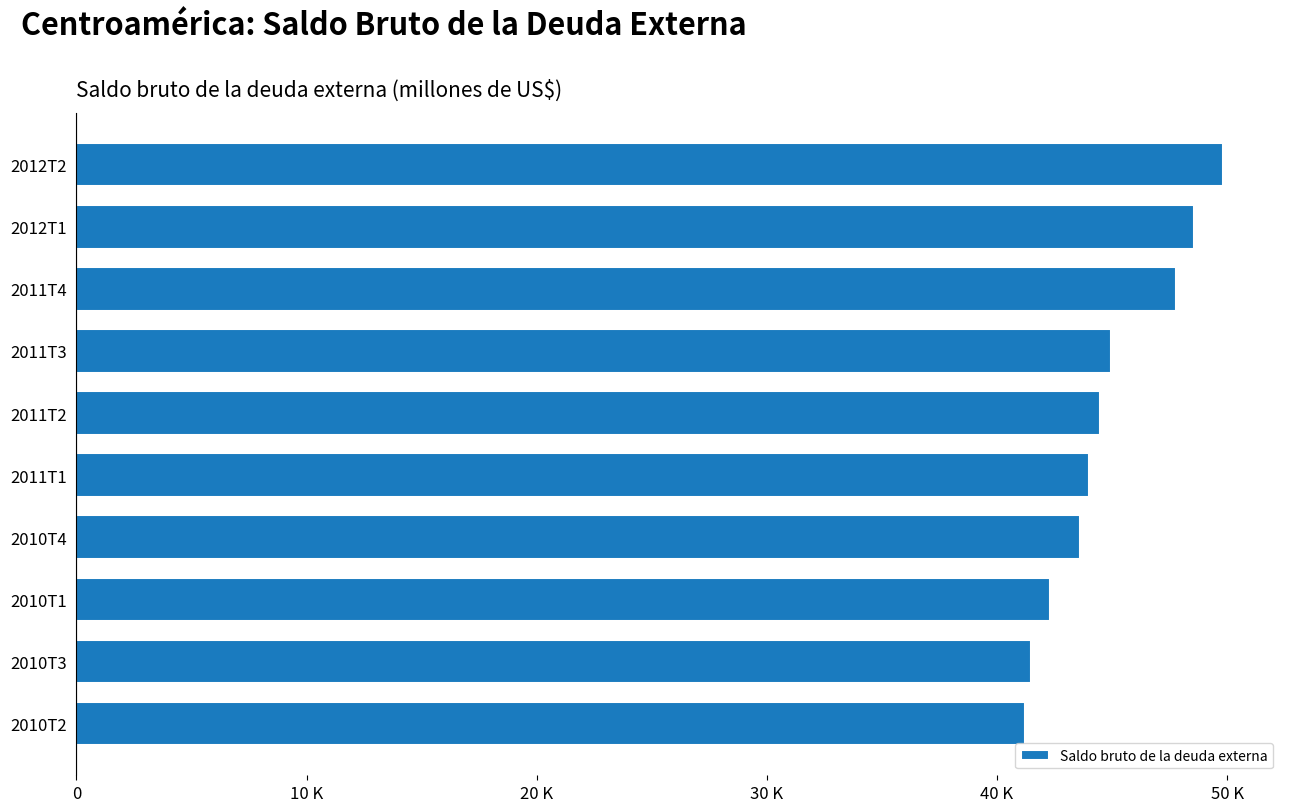

What is the smallest value displayed?

41201.9